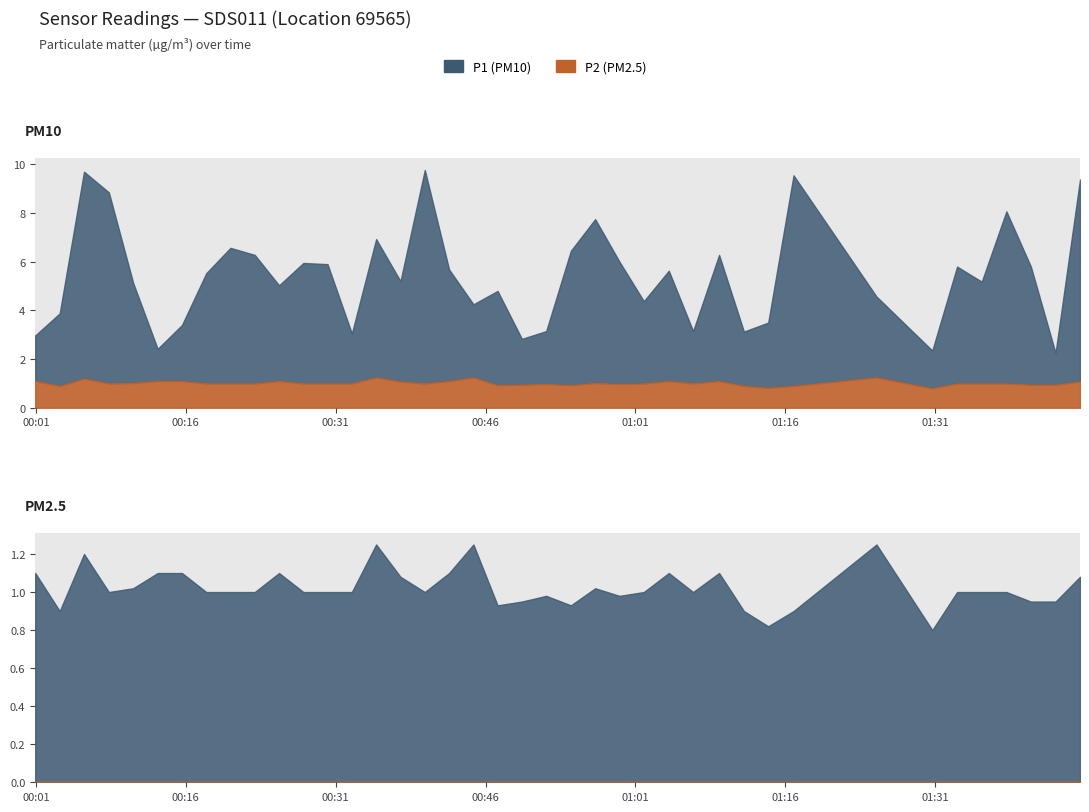

What is the spread (max minus min) of values at 2023-05-19T01:35:39?

4.2